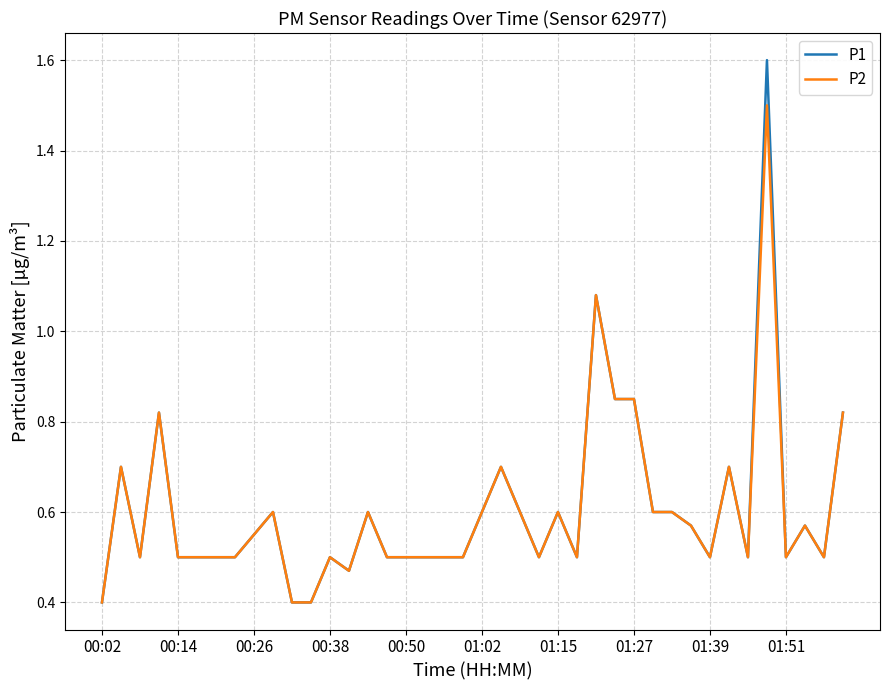

What are all the series names shown in the legend?

P1, P2